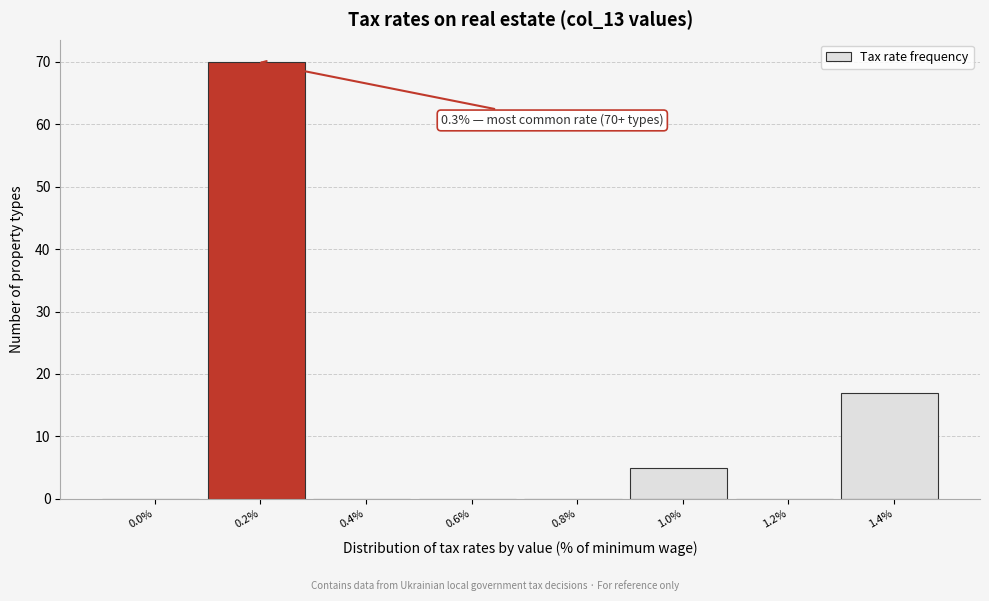

Reading left to right, list all the values displayed in this chart.

0.0%=0	0.2%=70	0.4%=0	0.6%=0	0.8%=0	1.0%=5	1.2%=0	1.4%=17